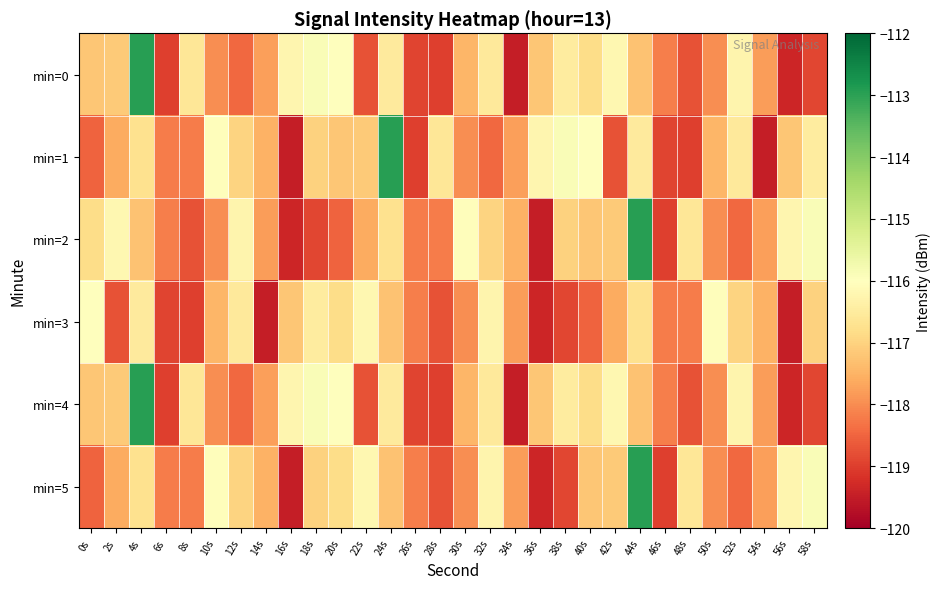

Rank the series by their maximum value, from highest to lowest.

min=0, min=1, min=2, min=4, min=5, min=3